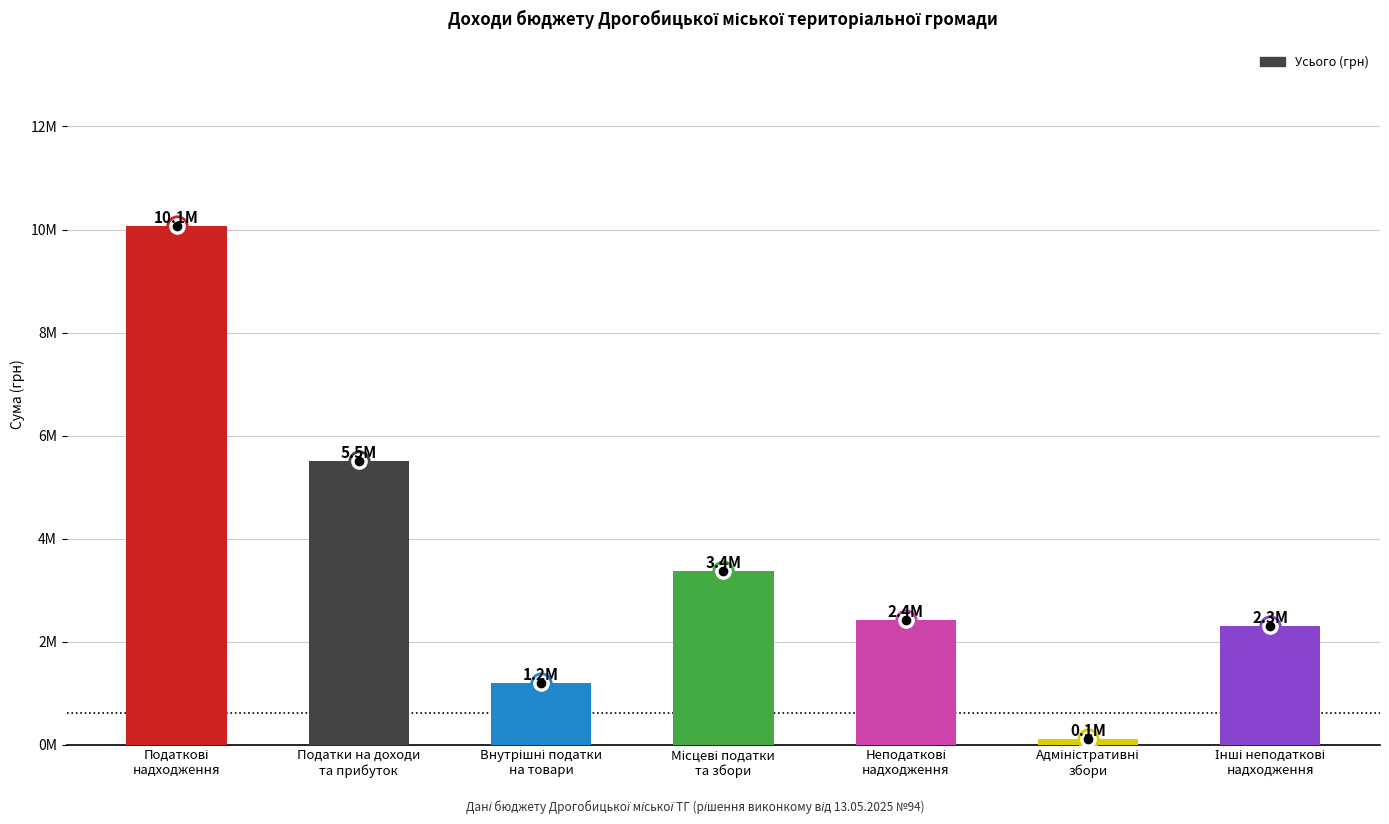

List the labels in order of value, smallest first.

Адміністративні
збори, Внутрішні податки
на товари, Інші неподаткові
надходження, Неподаткові
надходження, Місцеві податки
та збори, Податки на доходи
та прибуток, Податкові
надходження